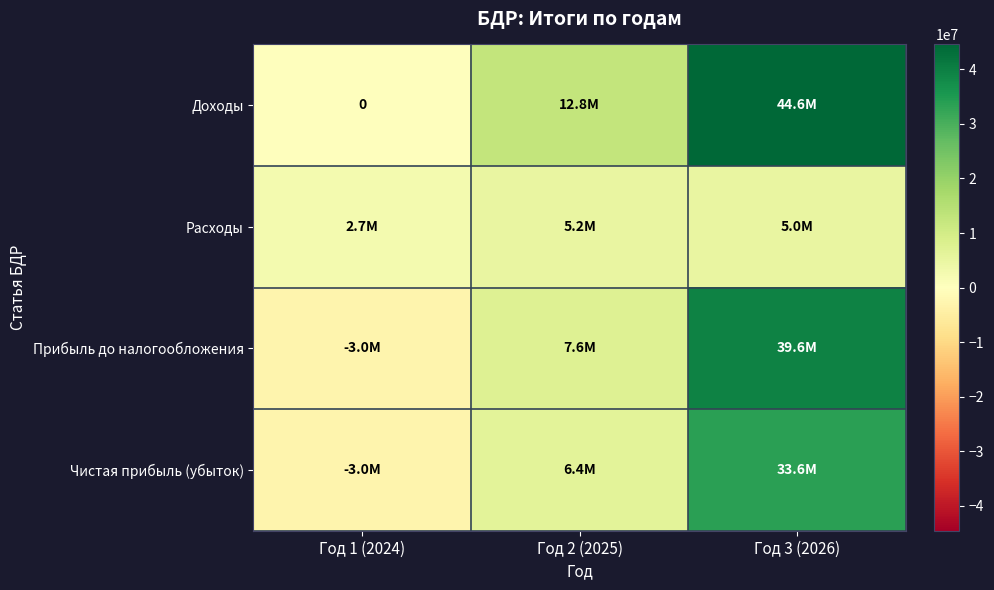

At which label does Доходы reach its peak?

Год 3 (2026)